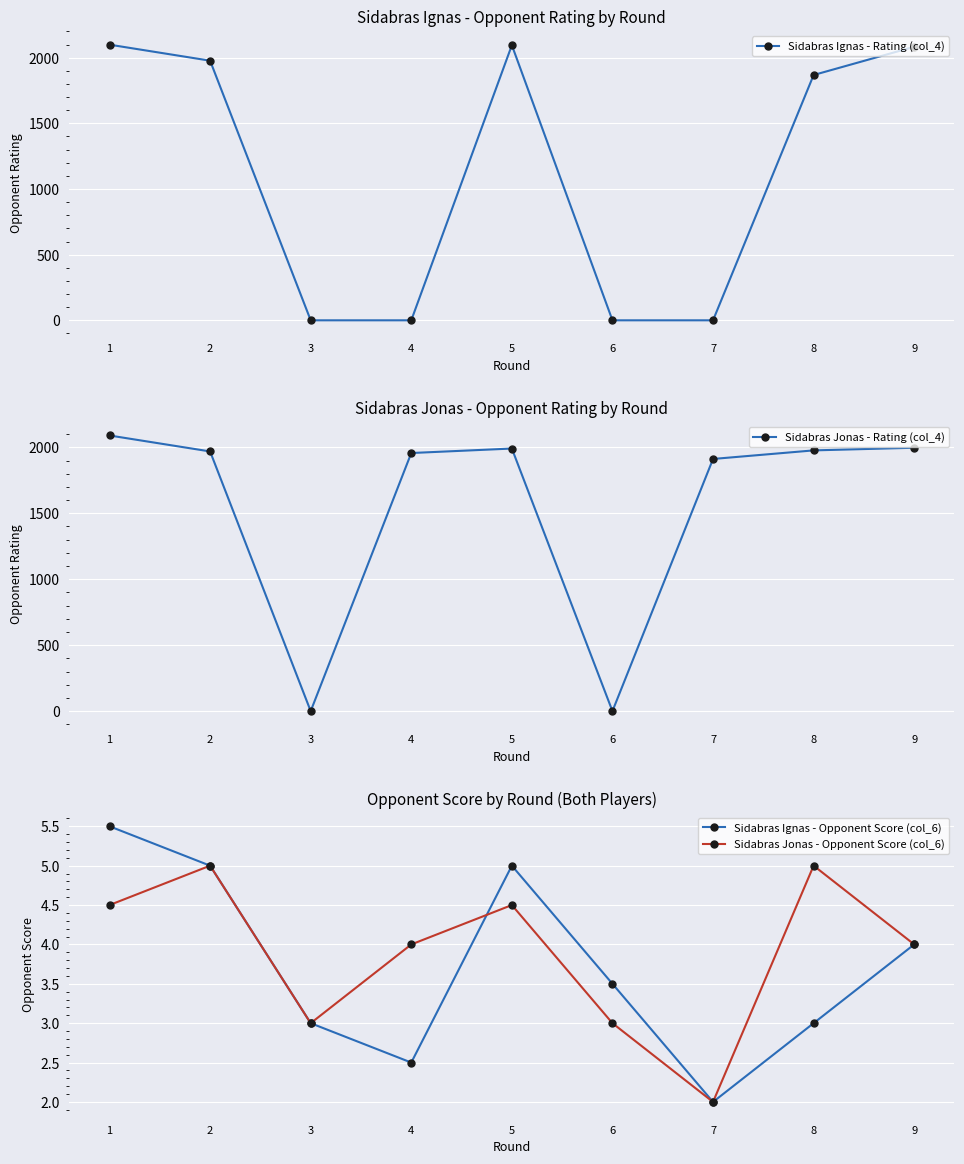

What is the total value across all series at 9?

4088.0